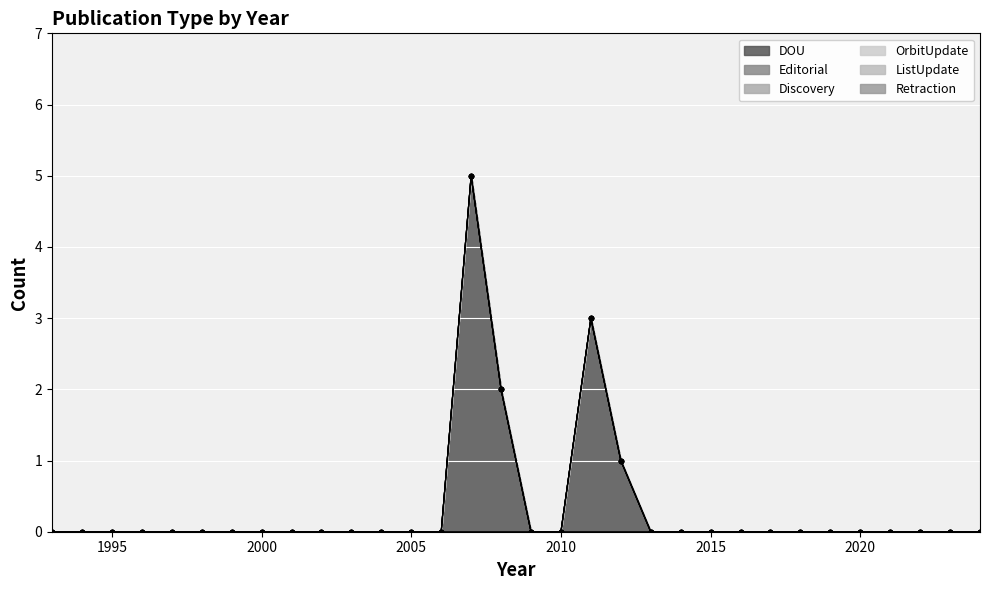

At how many categories does at least one series exceed 4?

1